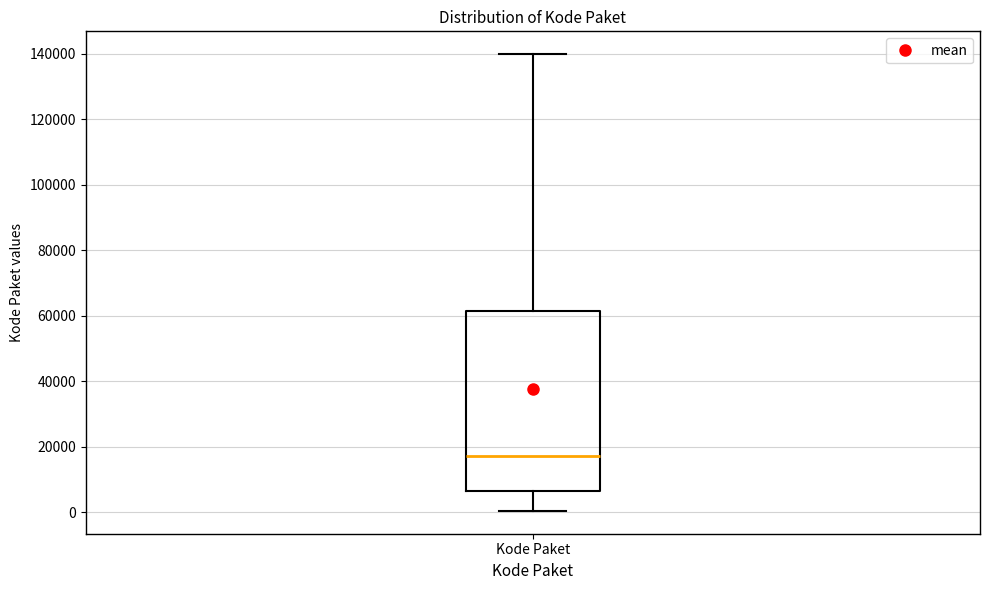

Where does the median line of the box for Kode Paket sit on the y-axis? The values are not printed on the chart, so give them approximately, as read against the axis.

18000